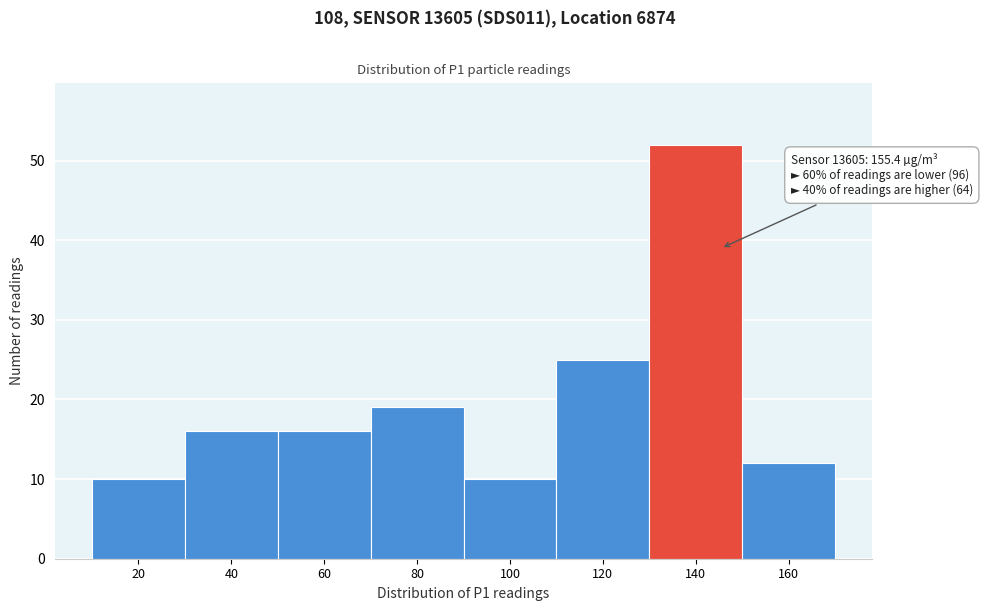

Reading left to right, list all the values displayed in this chart.

20=10	40=16	60=16	80=19	100=10	120=25	140=52	160=12